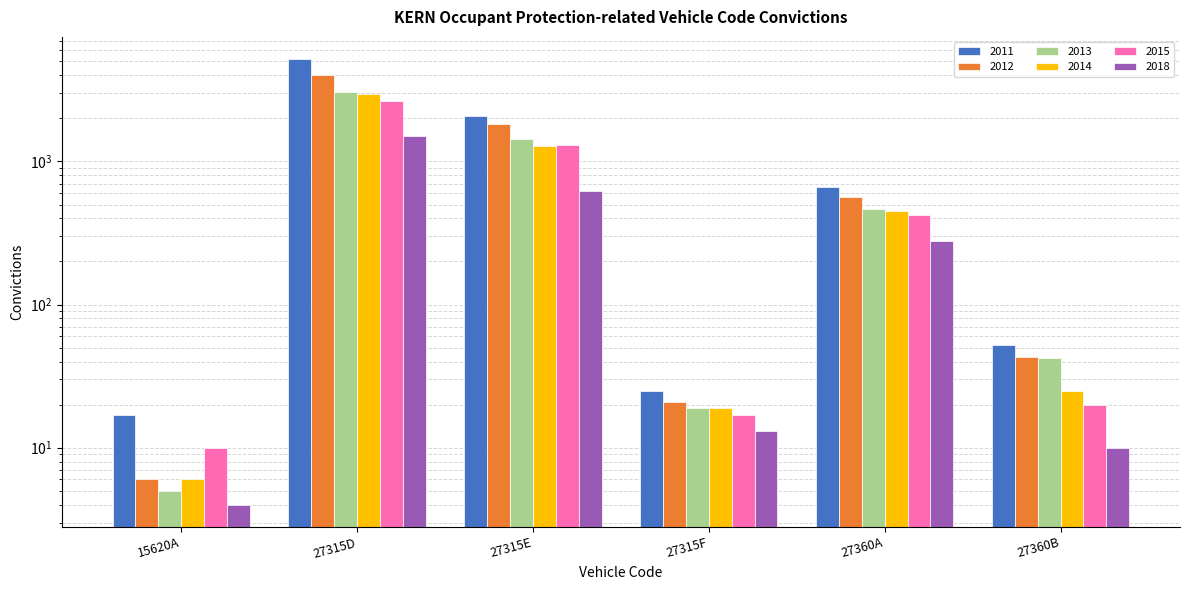

What is the label of the 2nd bar from the left?

27315D